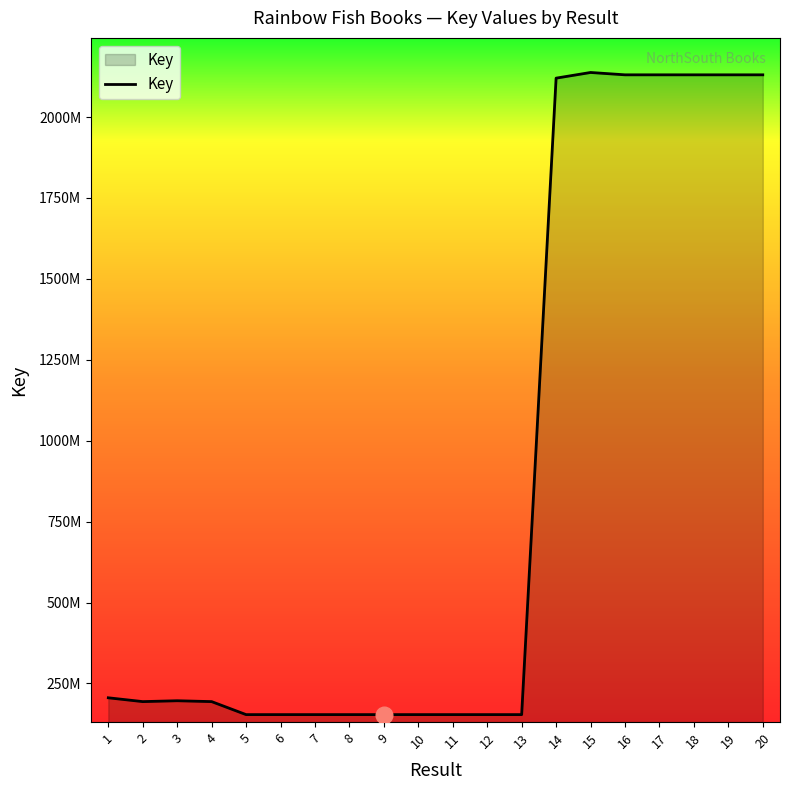

What is the difference between the maximum and second lowest values?

1984011457